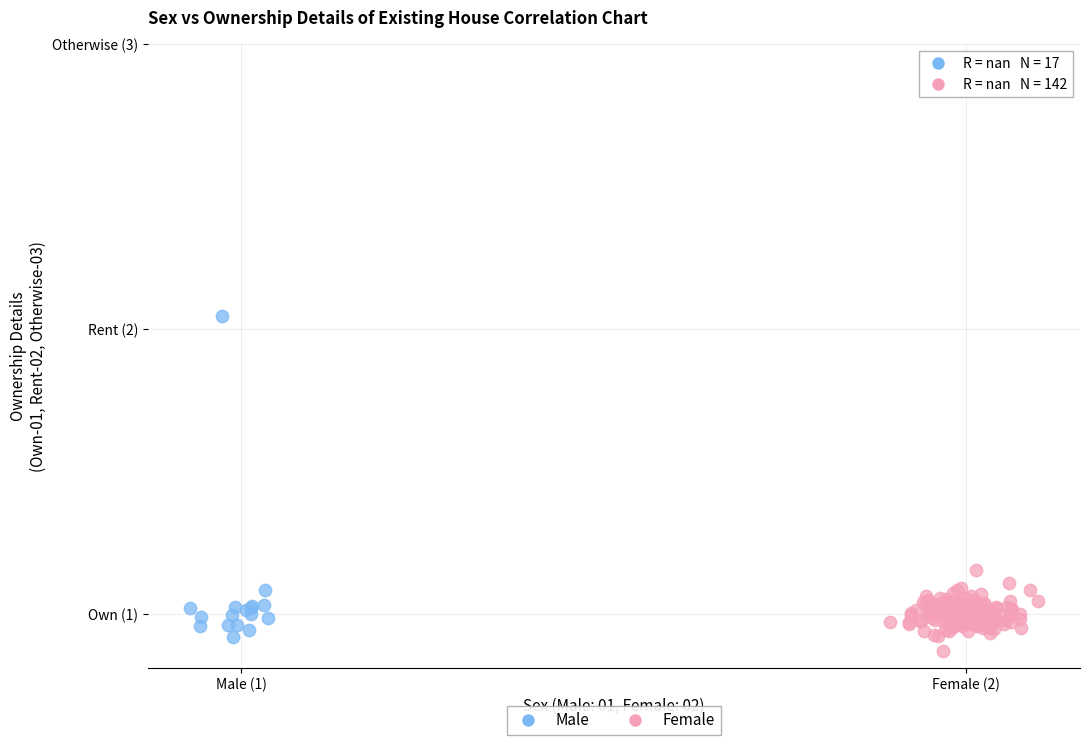

Which series has the widest spread of Y values?

Male